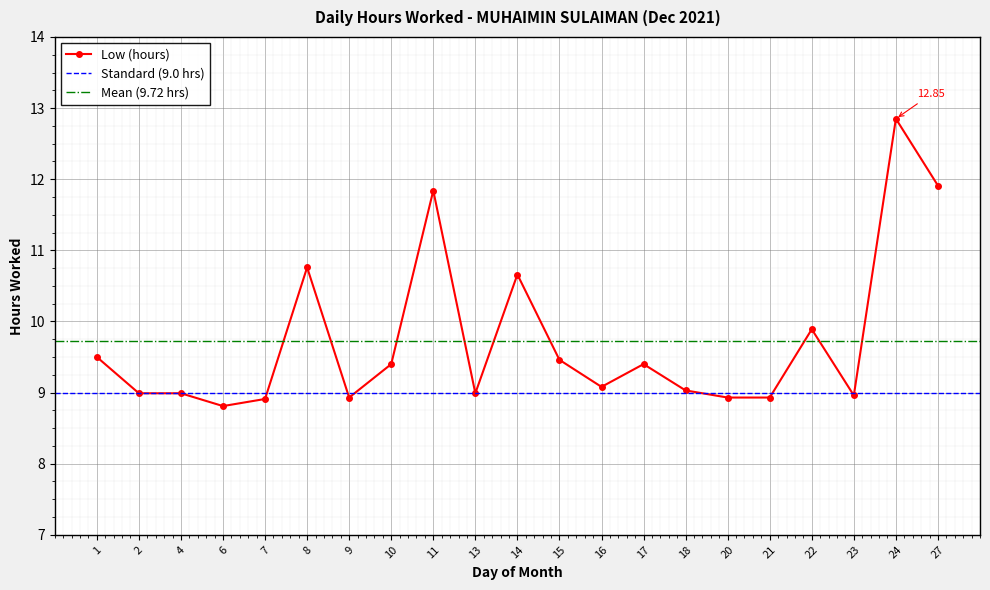

What is the difference between the maximum and minimum values?

4.0